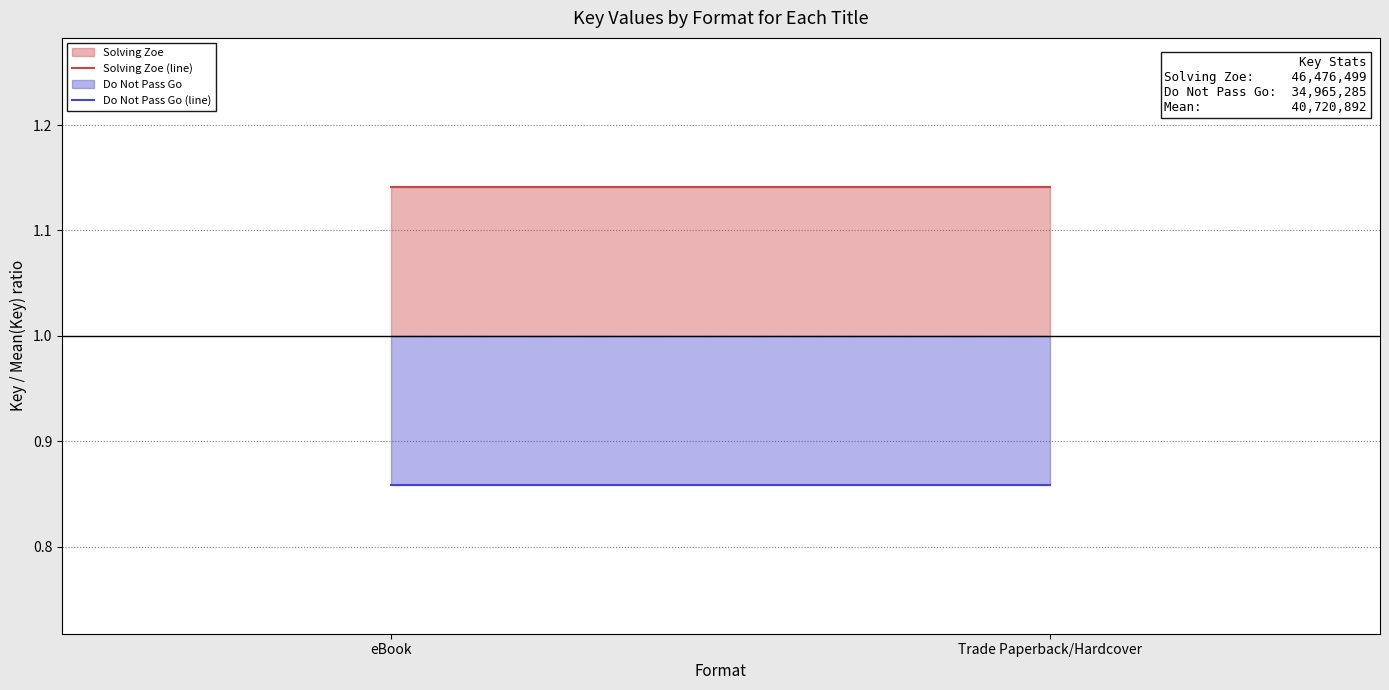

At which label is Do Not Pass Go (line) closest to 0?

eBook